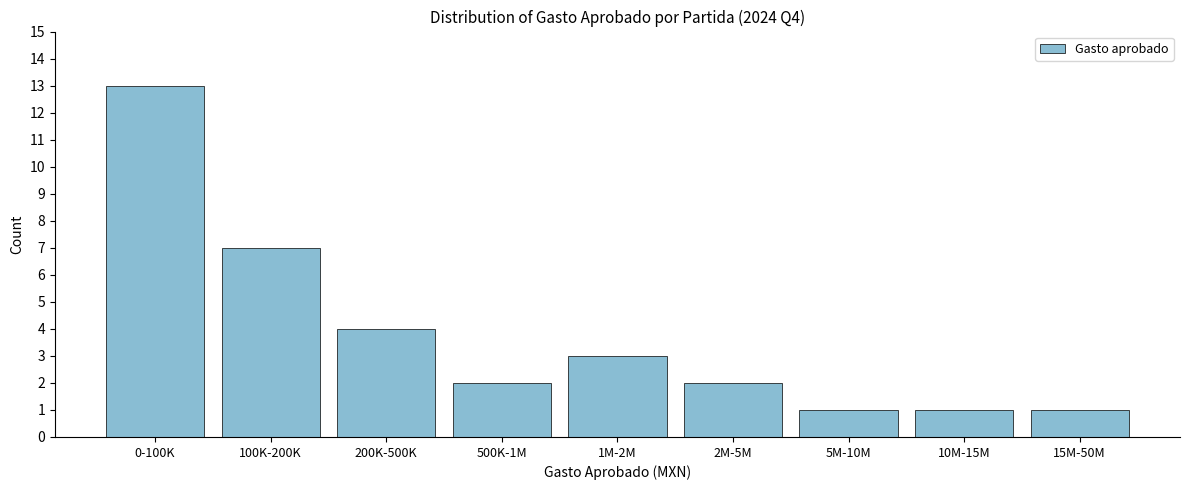

Reading left to right, transcribe all the data shown in this chart.

13	7	4	2	3	2	1	1	1